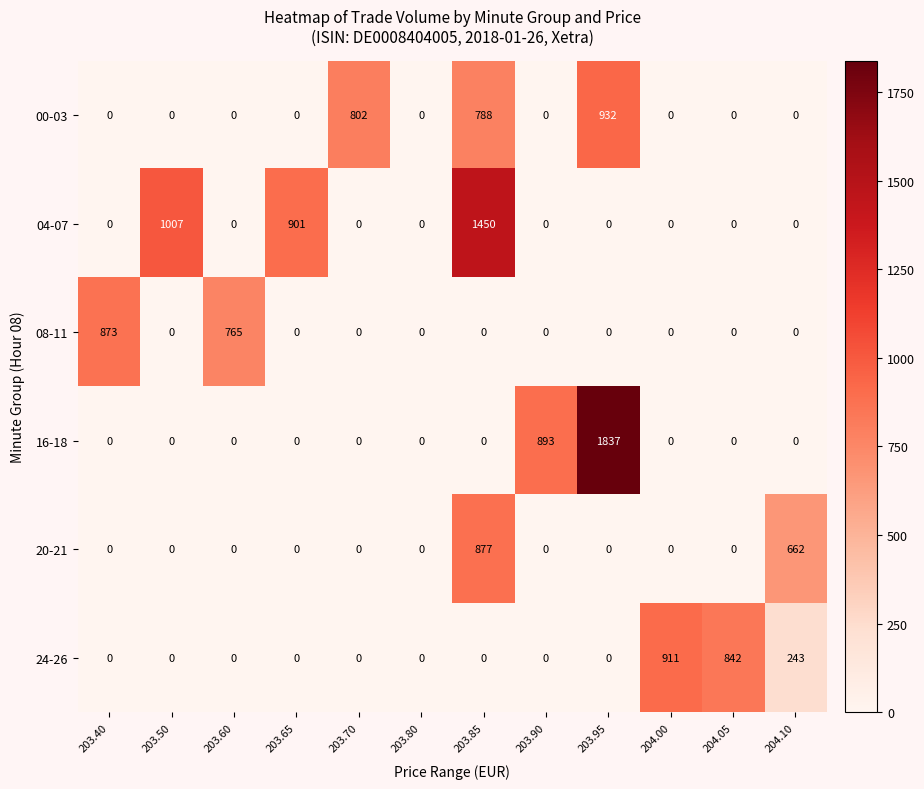

The 08-11 series shows 438 at 203.50. True or false?

False